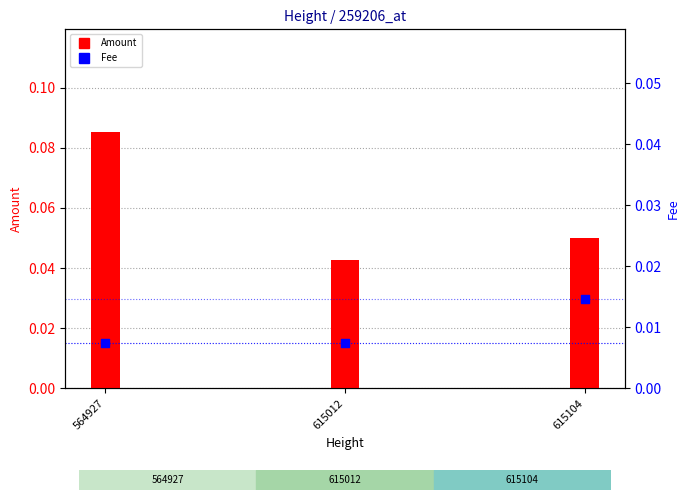

Which series reaches the maximum Y coordinate?

Amount